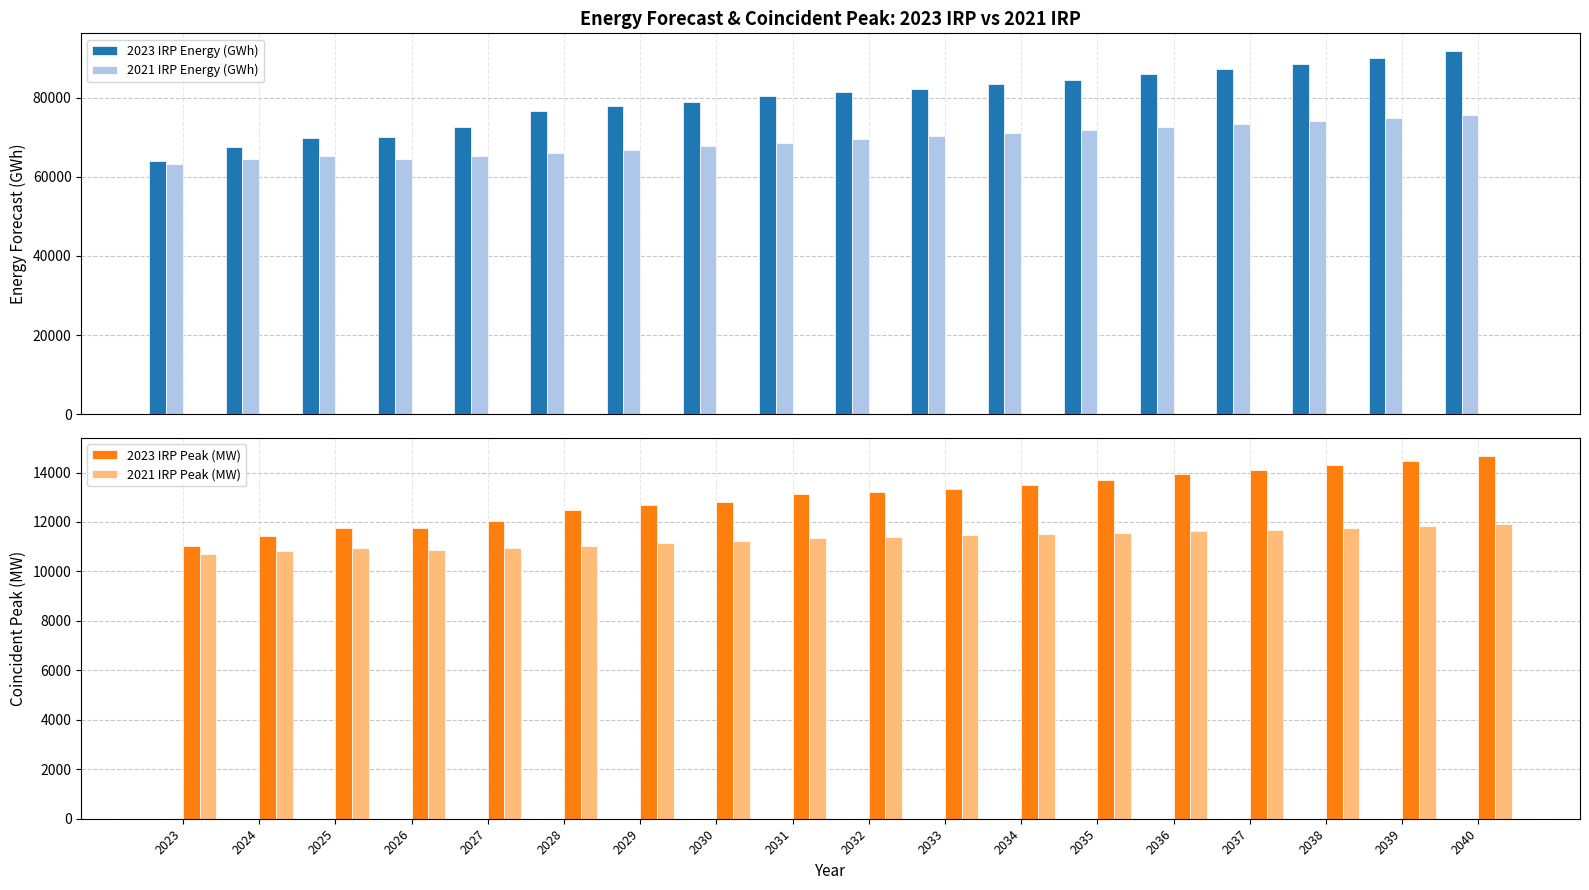

Which series has the largest range (max minus min)?

2023 IRP Energy (GWh)